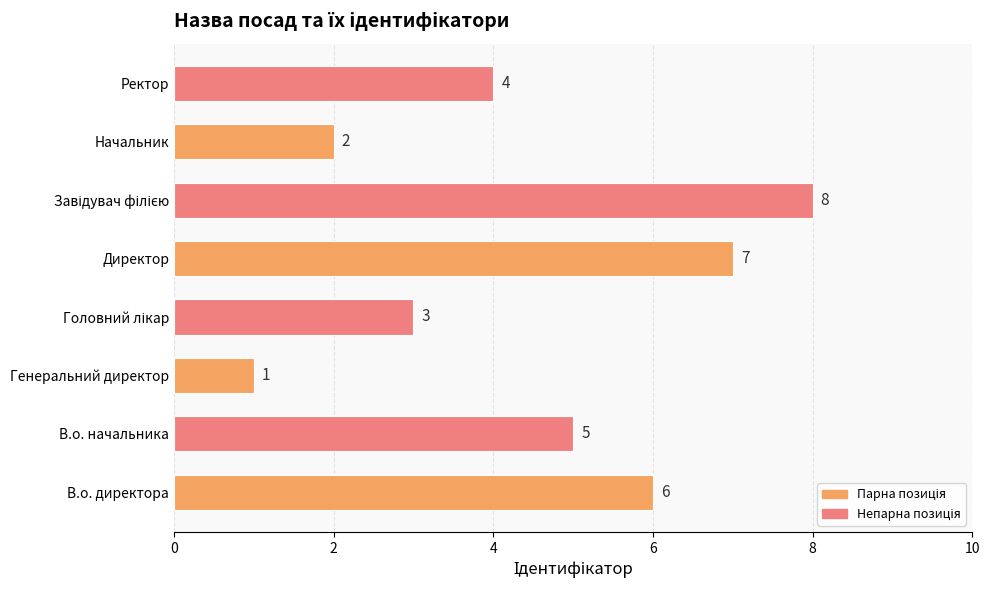

What is the difference between the second highest and minimum values?

6